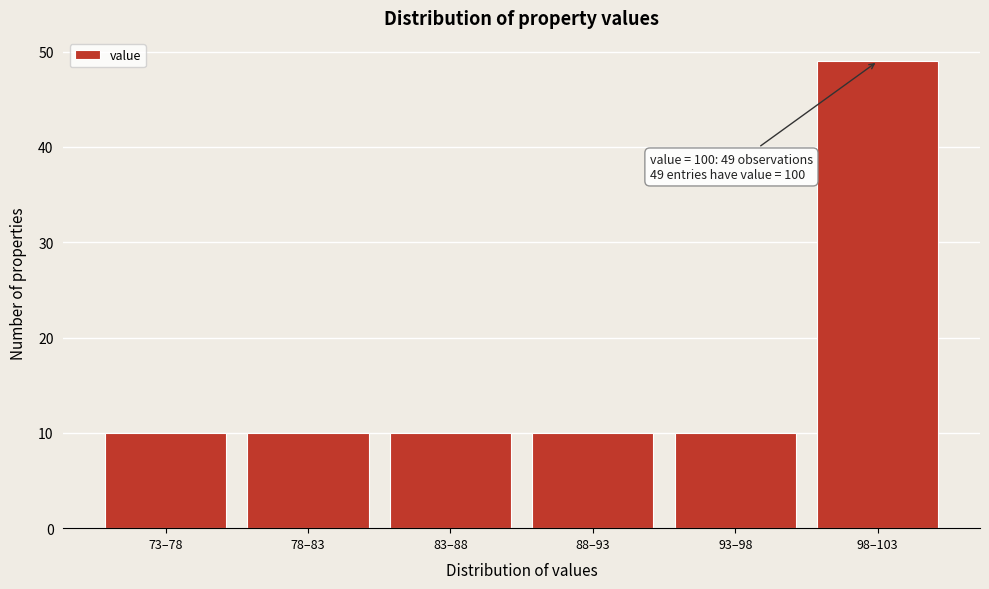

Reading right to left, extract all data points from this chart.

98–103=49	93–98=10	88–93=10	83–88=10	78–83=10	73–78=10